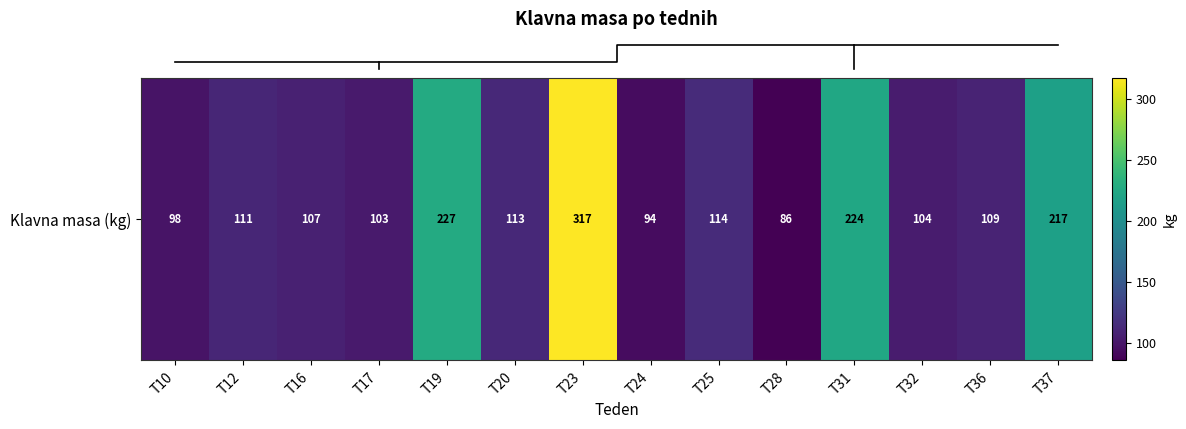

Rank the categories by value from highest to lowest.

T23, T19, T31, T37, T25, T20, T12, T36, T16, T32, T17, T10, T24, T28